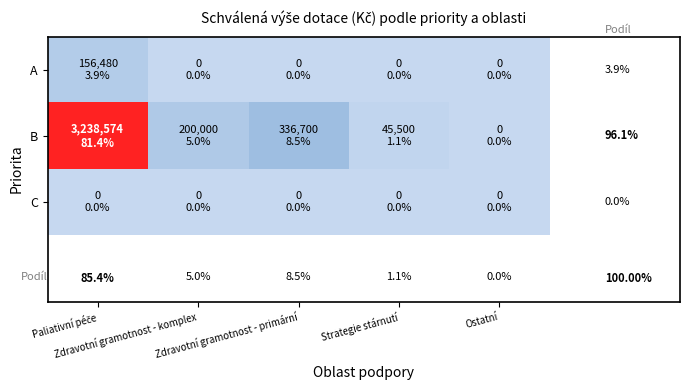

The B series shows 100668 at Zdravotní gramotnost - komplex. True or false?

False